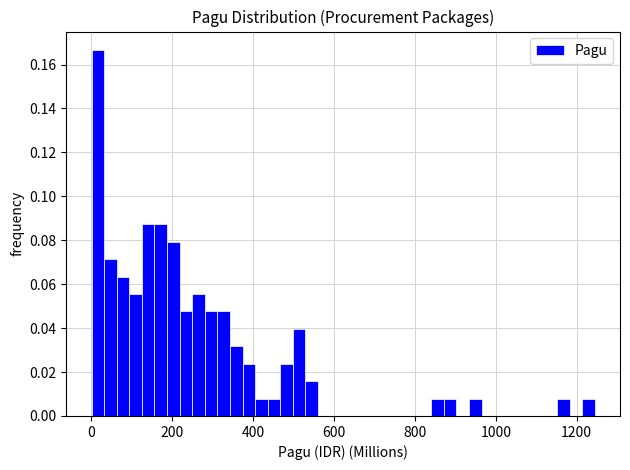

Read against the x-axis, roughly where is the centre of the tallest bar?

20